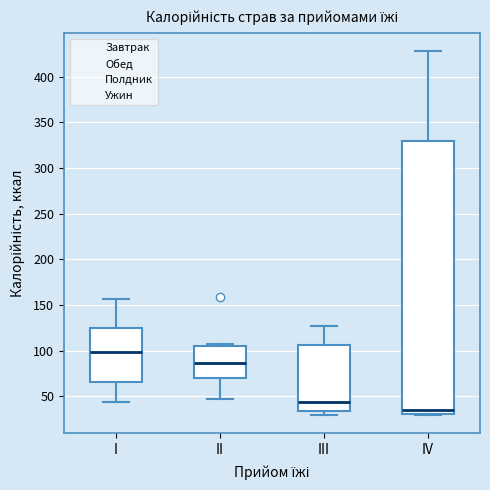

Which box is the tallest, from its lower edge to its upper edge?

IV